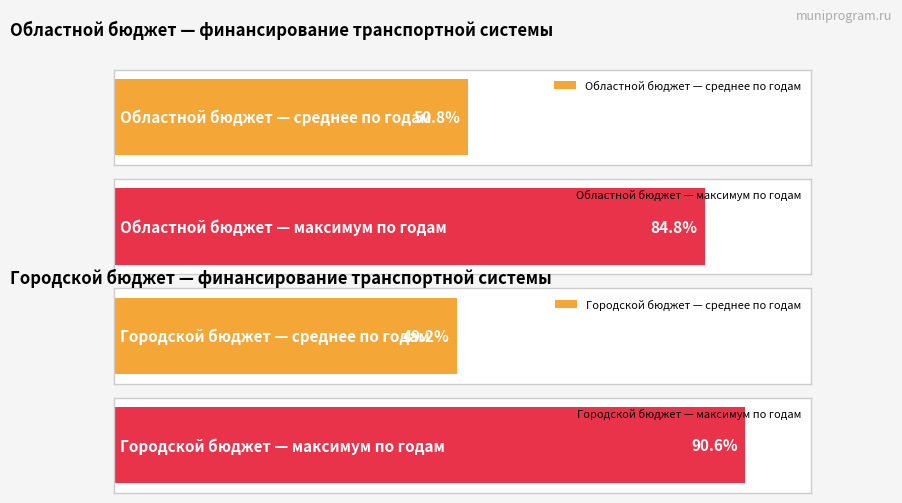

How many distinct data groups are displayed?

4